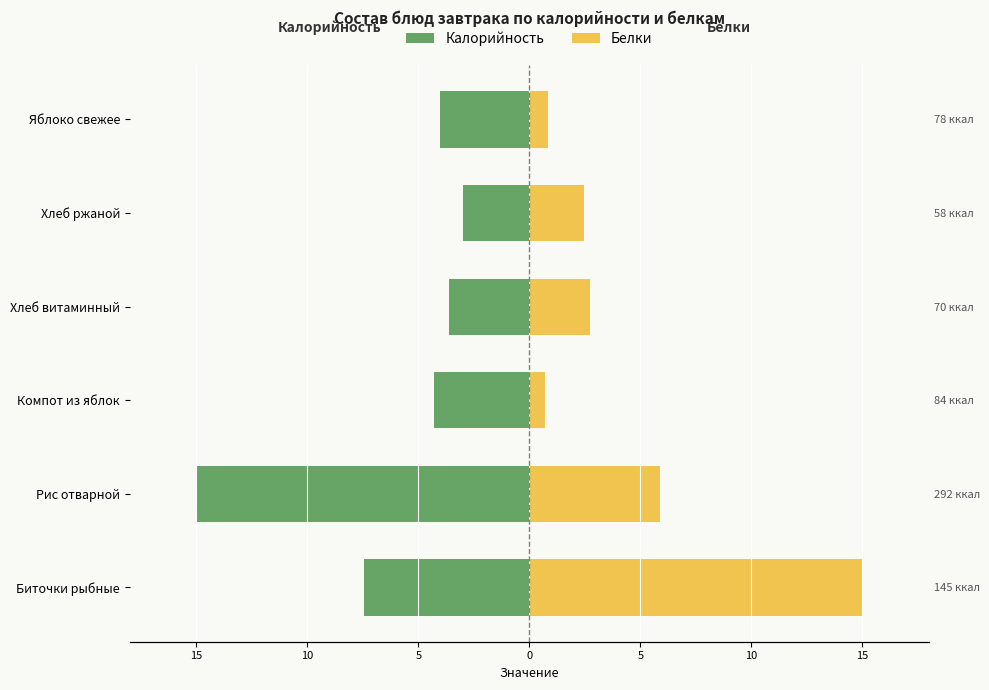

Reading left to right, transcribe all the data shown in this chart.

Калорийность: -7.4	-15.0	-4.3	-3.6	-3.0	-4.0
Белки: 15.0	5.9	0.7	2.7	2.5	0.8